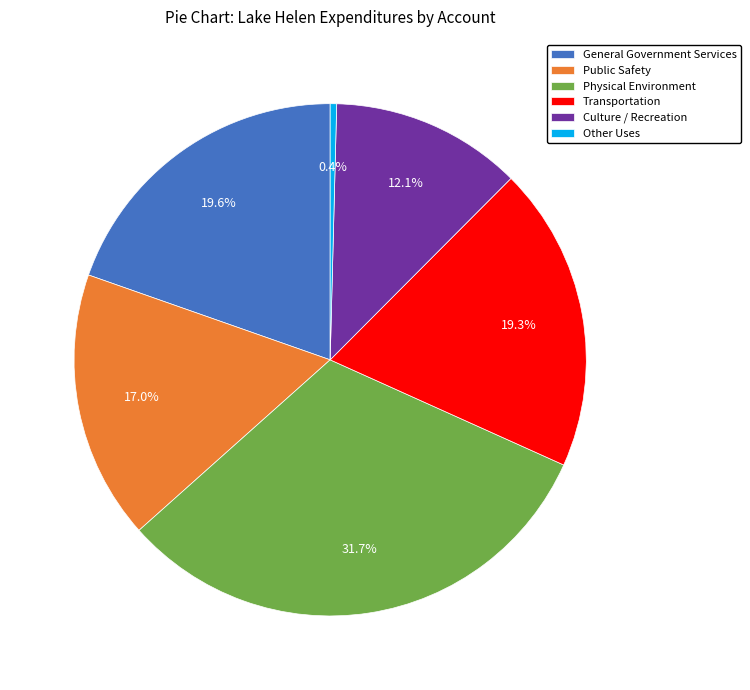

Which slice is the largest?

Physical Environment